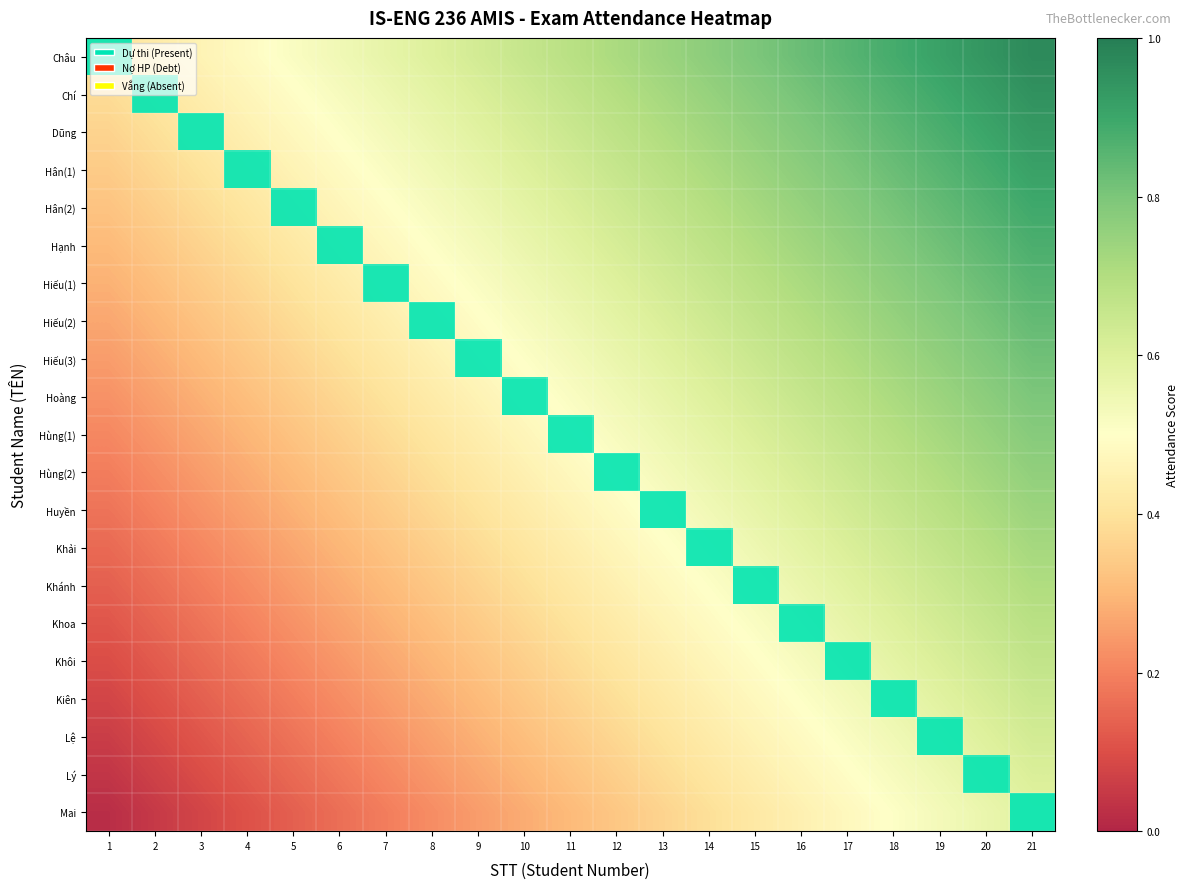

List the series in order of their peak value, lowest first.

Châu, Chí, Dũng, Hân(1), Hân(2), Hạnh, Hiếu(1), Hiếu(2), Hiếu(3), Hoàng, Hùng(1), Hùng(2), Huyền, Khải, Khánh, Khoa, Khôi, Kiên, Lệ, Lý, Mai